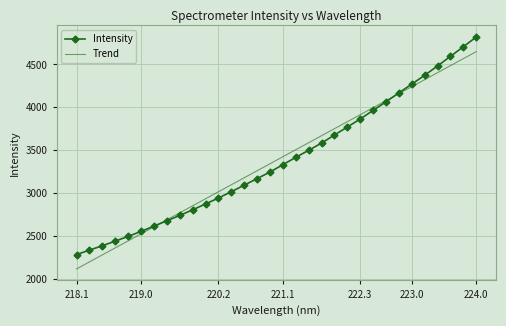

Which series has the largest range (max minus min)?

Intensity